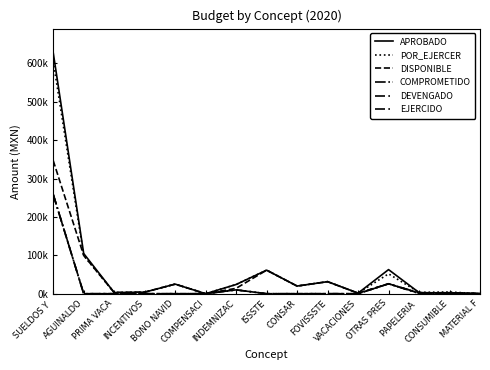

Where is DEVENGADO nearest to the value 129257?

OTRAS PRES